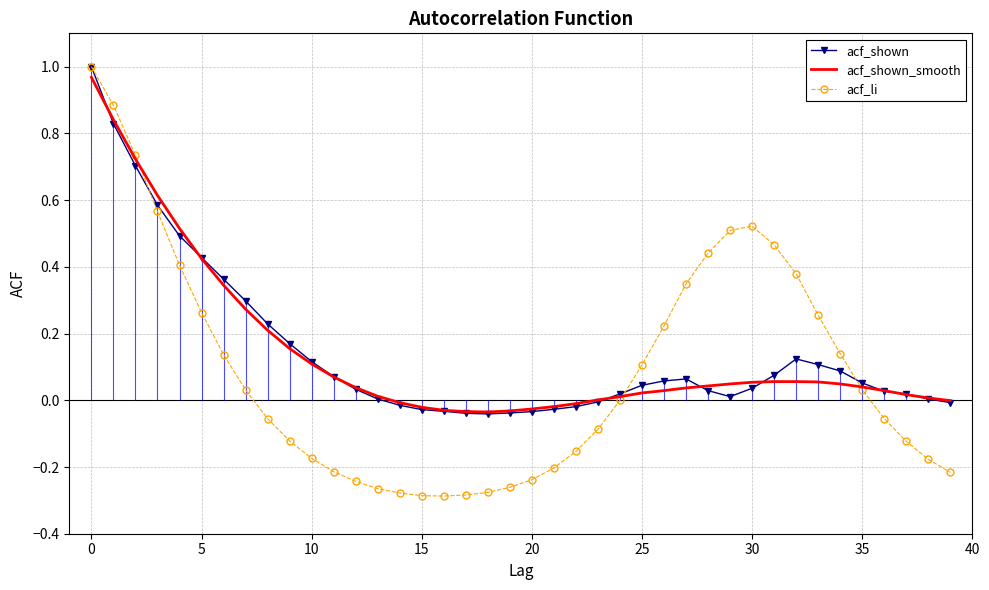

Which series has the widest spread of values?

acf_li